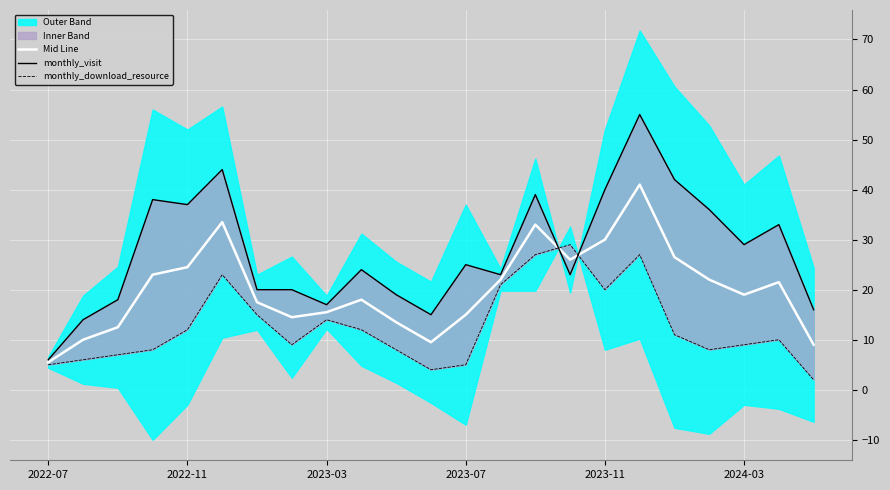

What is the value of the monthly_download_resource point at the 23rd from the left?

2.0